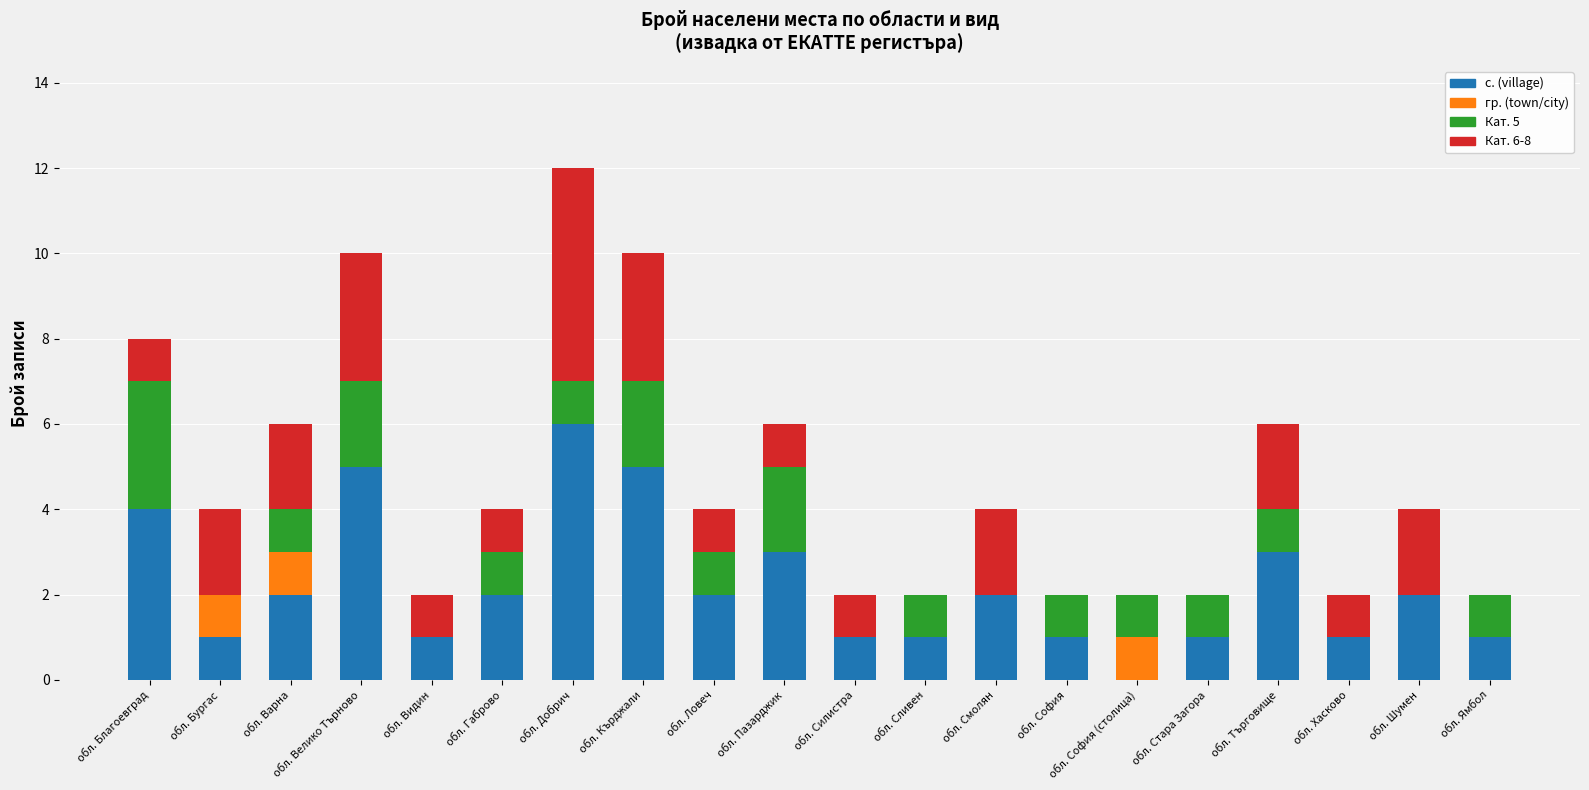

At which category is the sum across all series the highest?

обл. Добрич